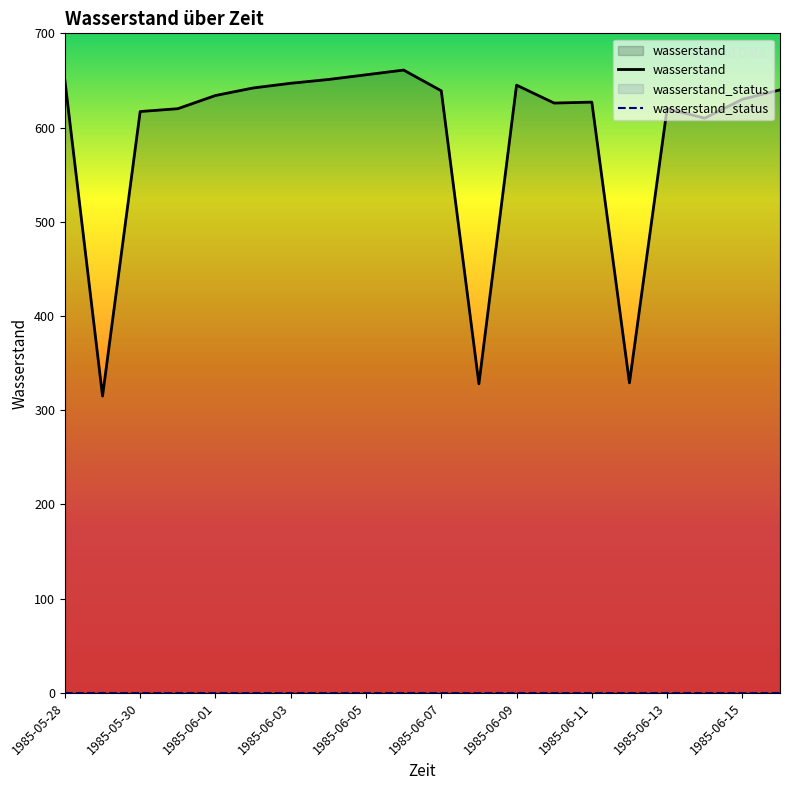

What is the label of the 20th point from the right?

1985-05-28